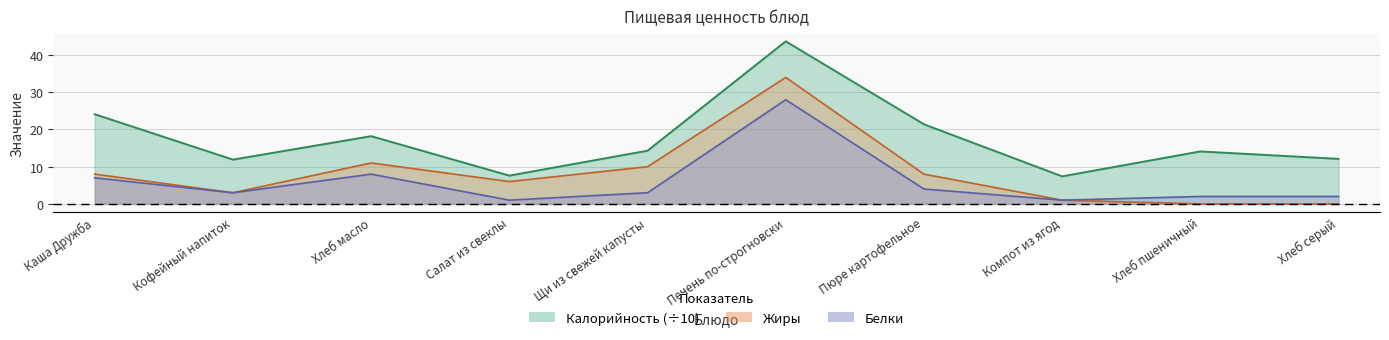

At how many categories does at least one series exceed 17?

4